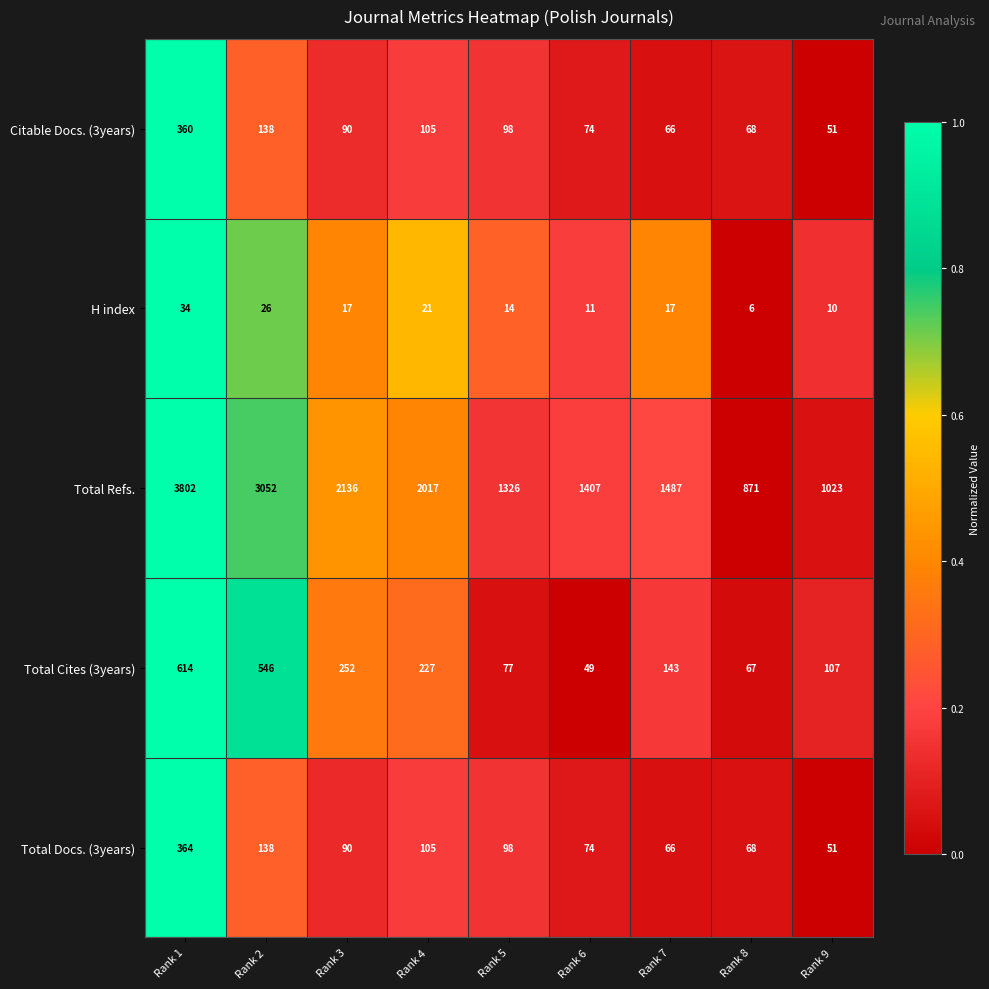

Which label corresponds to the largest value in the chart?

Rank 1